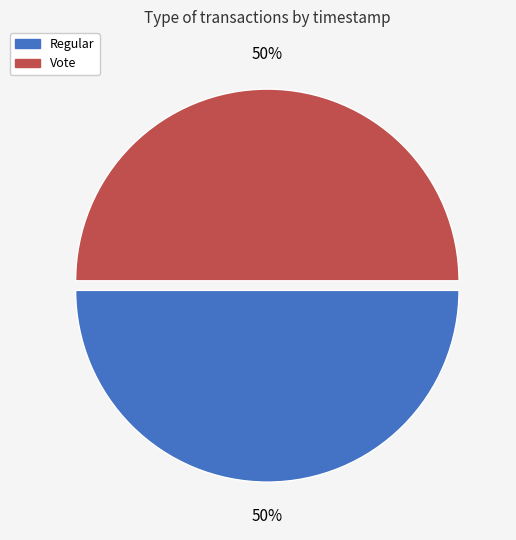

Combined, do Vote and Regular account for over 50%?

Yes